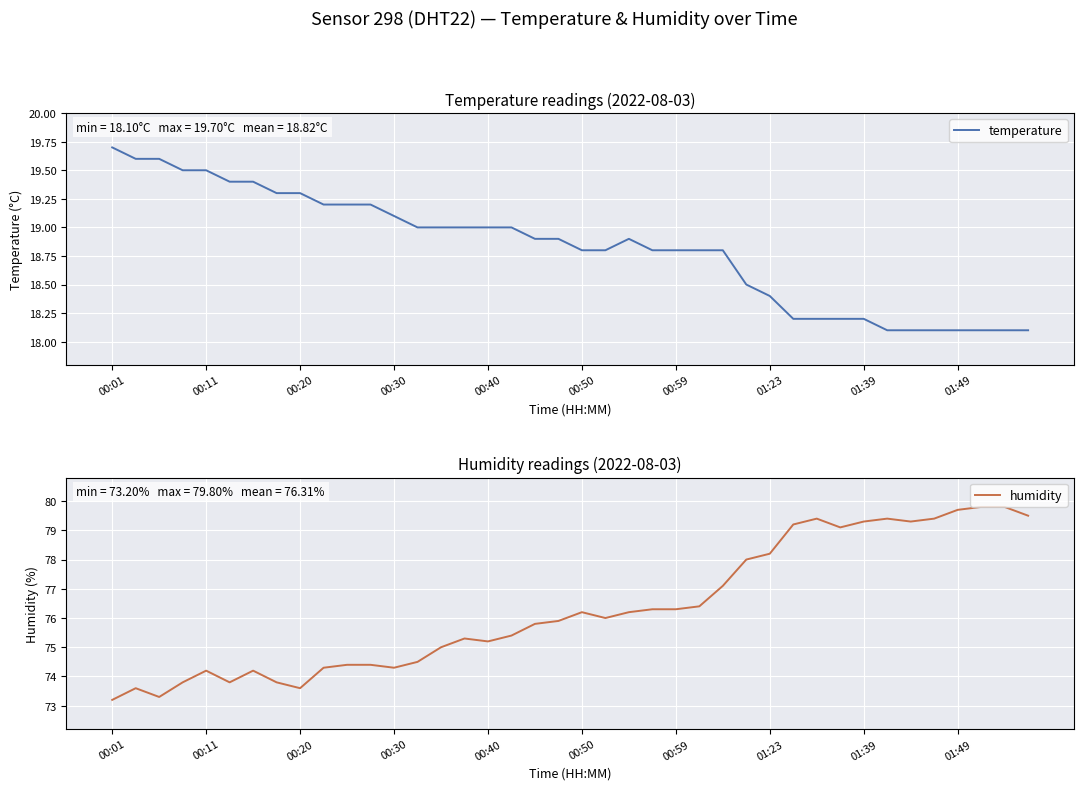

Reading left to right, extract all data points from this chart.

temperature: 19.7	19.6	19.6	19.5	19.5	19.4	19.4	19.3	19.3	19.2	19.2	19.2	19.1	19.0	19.0	19.0	19.0	19.0	18.9	18.9	18.8	18.8	18.9	18.8	18.8	18.8	18.8	18.5	18.4	18.2	18.2	18.2	18.2	18.1	18.1	18.1	18.1	18.1	18.1	18.1
humidity: 73.2	73.6	73.3	73.8	74.2	73.8	74.2	73.8	73.6	74.3	74.4	74.4	74.3	74.5	75.0	75.3	75.2	75.4	75.8	75.9	76.2	76.0	76.2	76.3	76.3	76.4	77.1	78.0	78.2	79.2	79.4	79.1	79.3	79.4	79.3	79.4	79.7	79.8	79.8	79.5